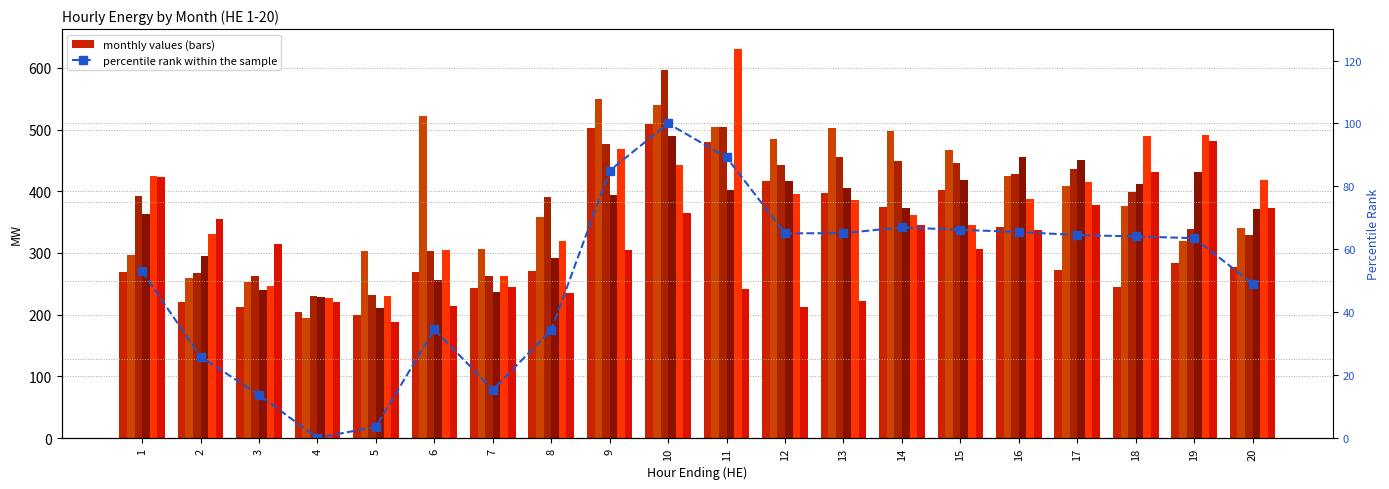

Is it true that Jun equals 554.2 at 2?

False